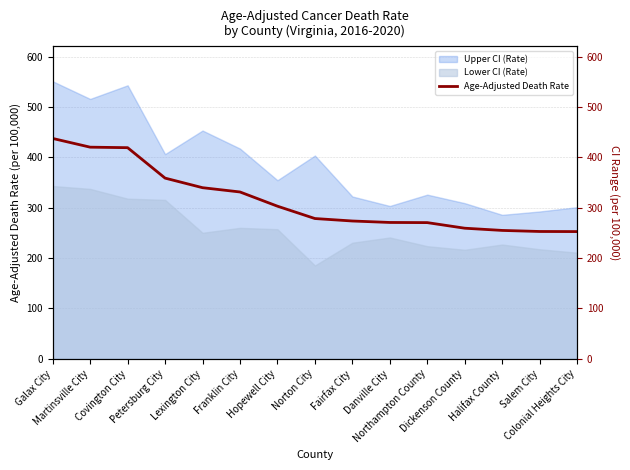

What is the sum of all values?

4722.0